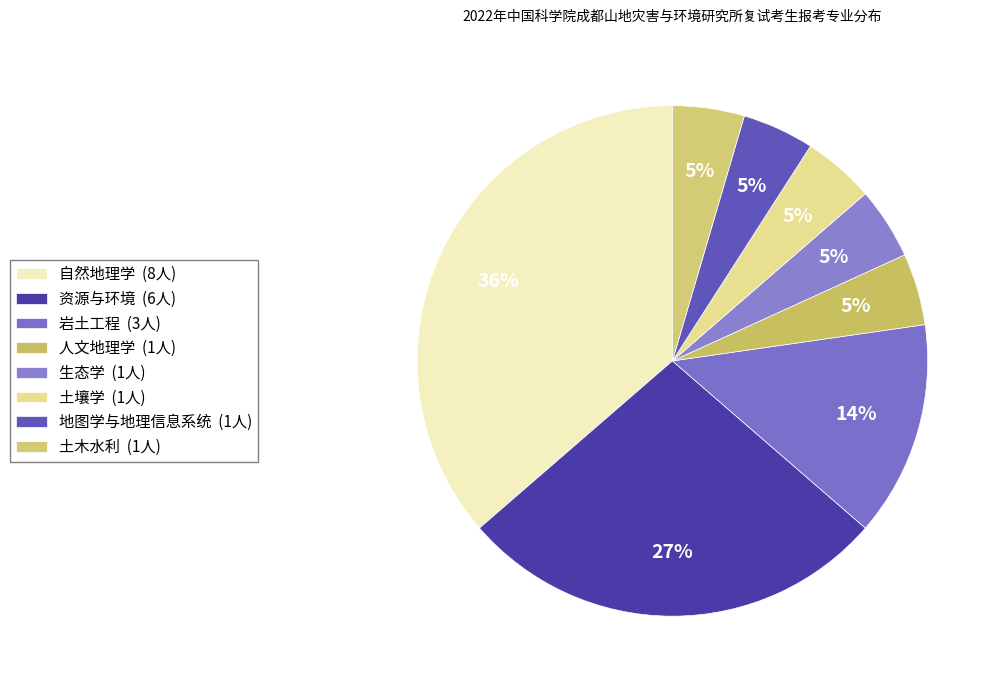

To the nearest percent, what is the combined percentage of 生态学 and 岩土工程?

18%